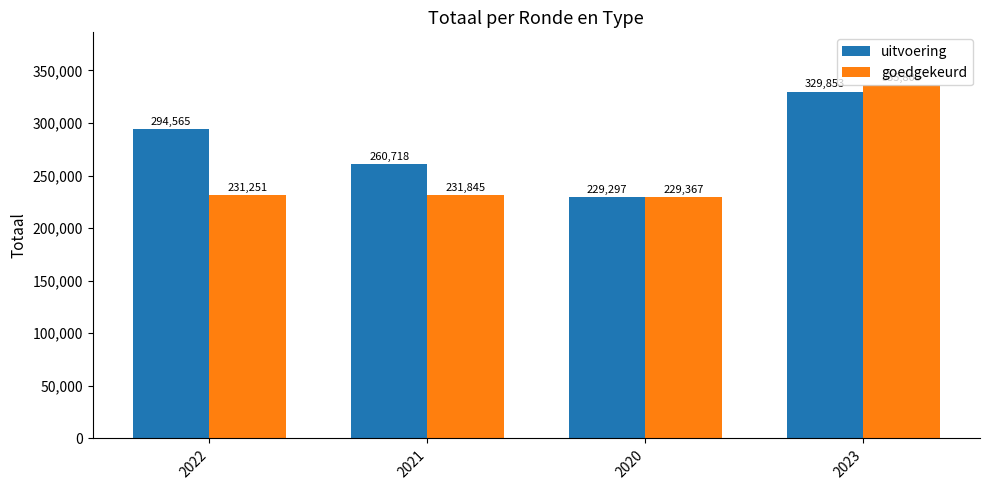

Which category has the highest value in the uitvoering series?

2023